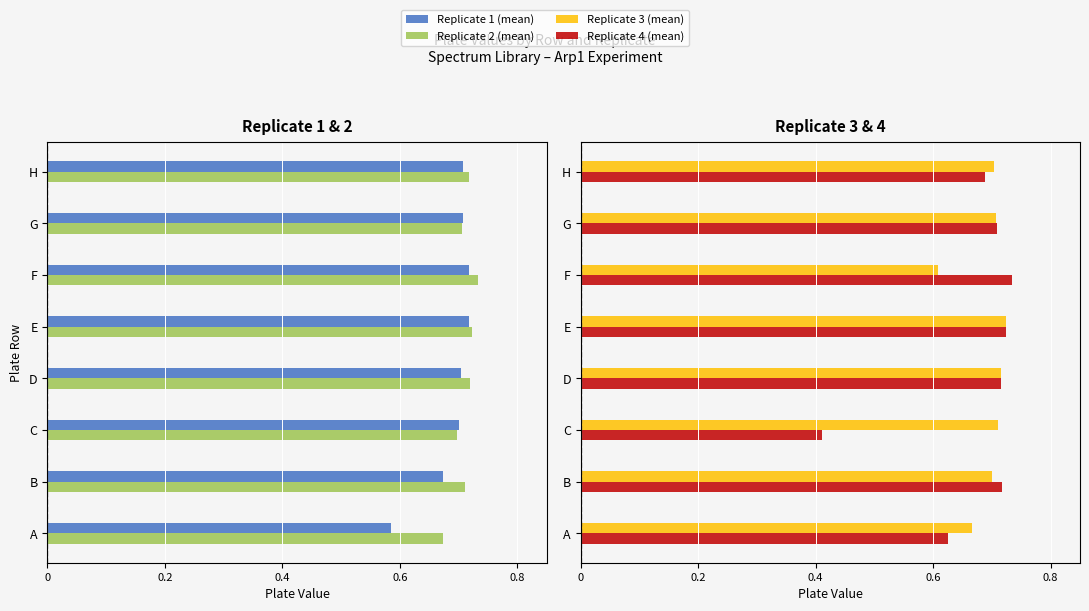

Count the Replicate 4 (mean) values in the range 0 to 1.

8